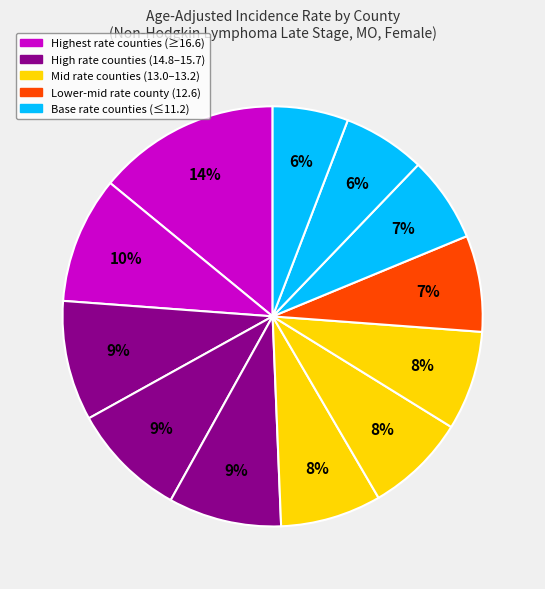

How many segments does this pie chart have?

12